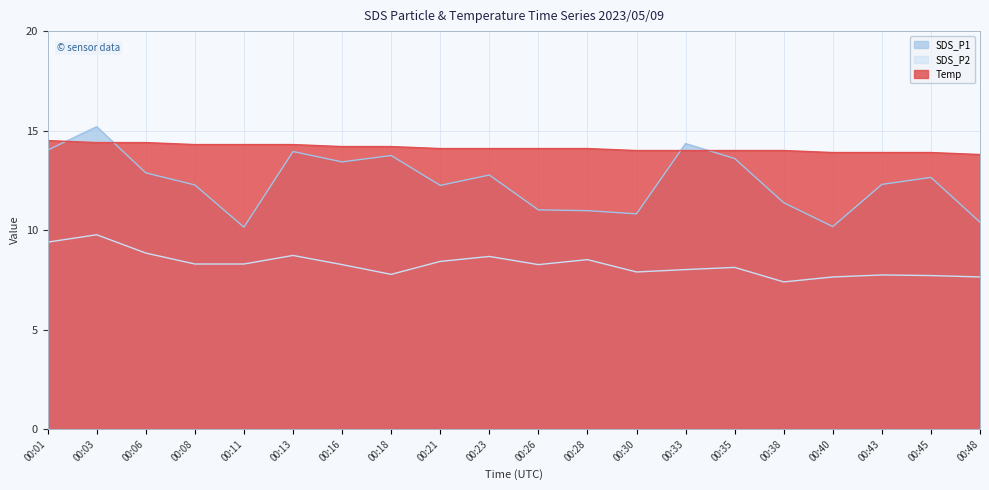

How many data points in Temp are above 14?

12